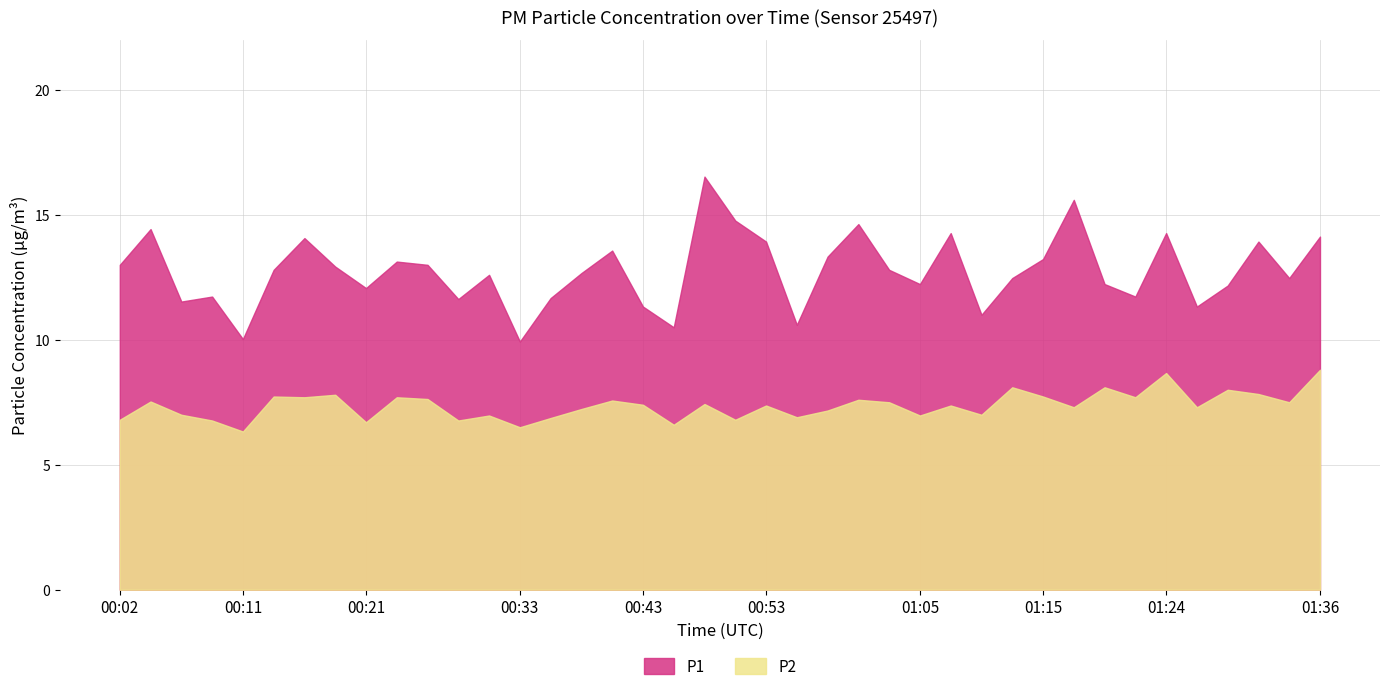

How many data points in P2 are above 7?

26